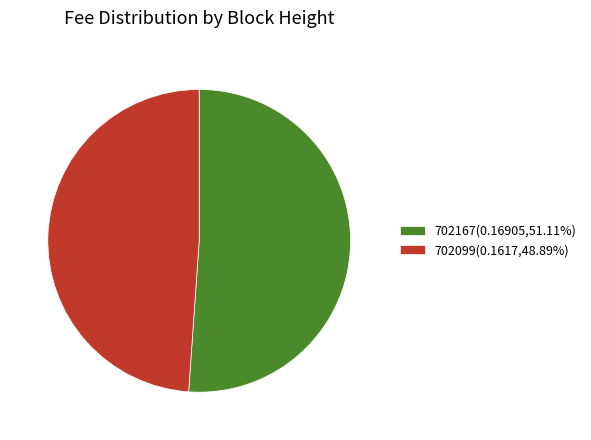

Is the sum of 702099(0.1617,48.89%) and 702167(0.16905,51.11%) greater than half?

Yes